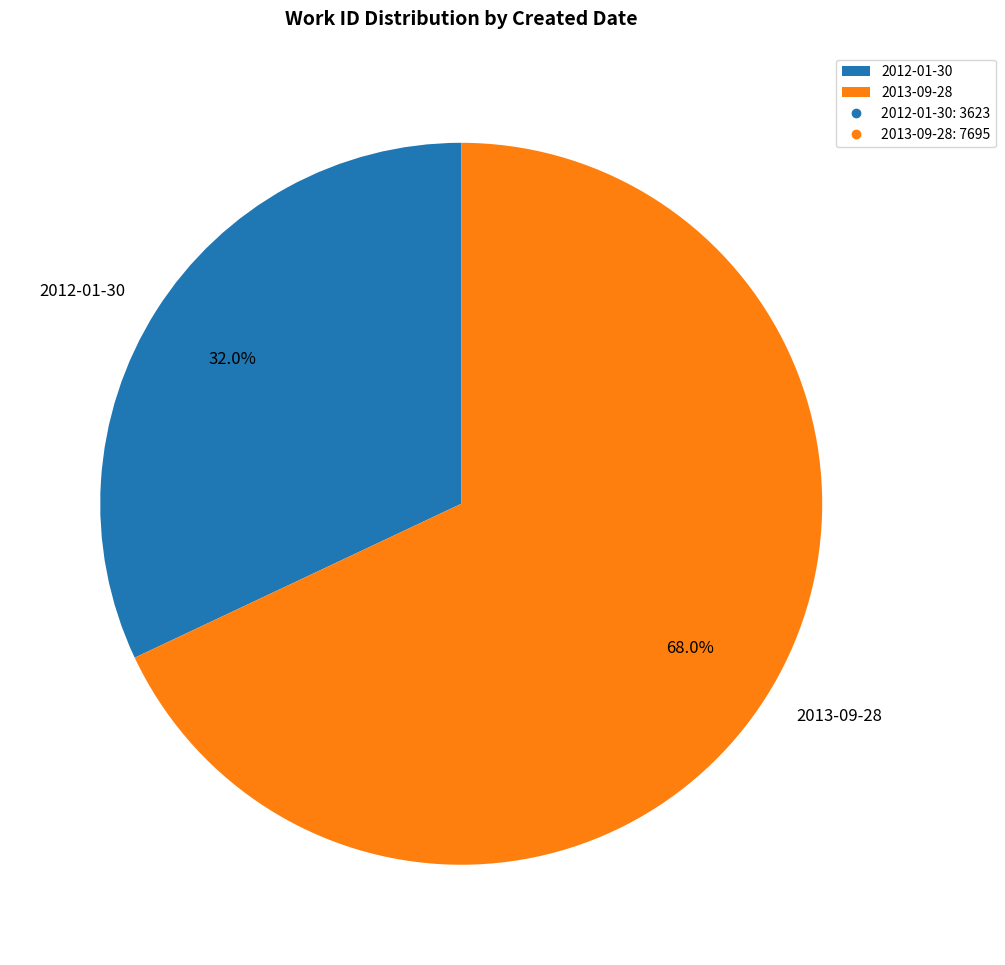

Is 2012-01-30 the majority of the pie?

No